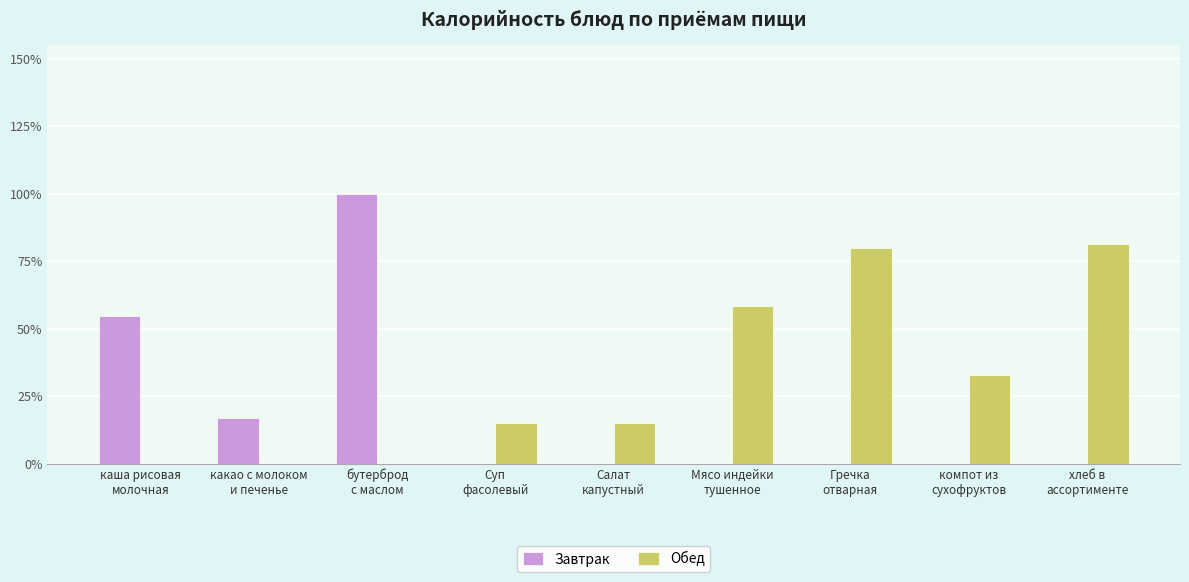

What are all the series names shown in the legend?

Завтрак, Обед